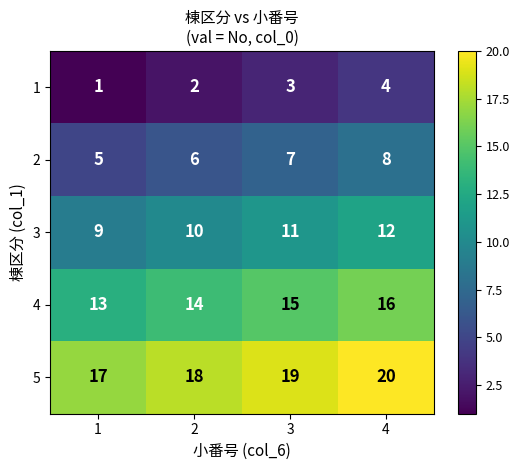

Reading left to right, what are all the values shown in this chart?

1: 1=1	2=2	3=3	4=4
2: 1=5	2=6	3=7	4=8
3: 1=9	2=10	3=11	4=12
4: 1=13	2=14	3=15	4=16
5: 1=17	2=18	3=19	4=20